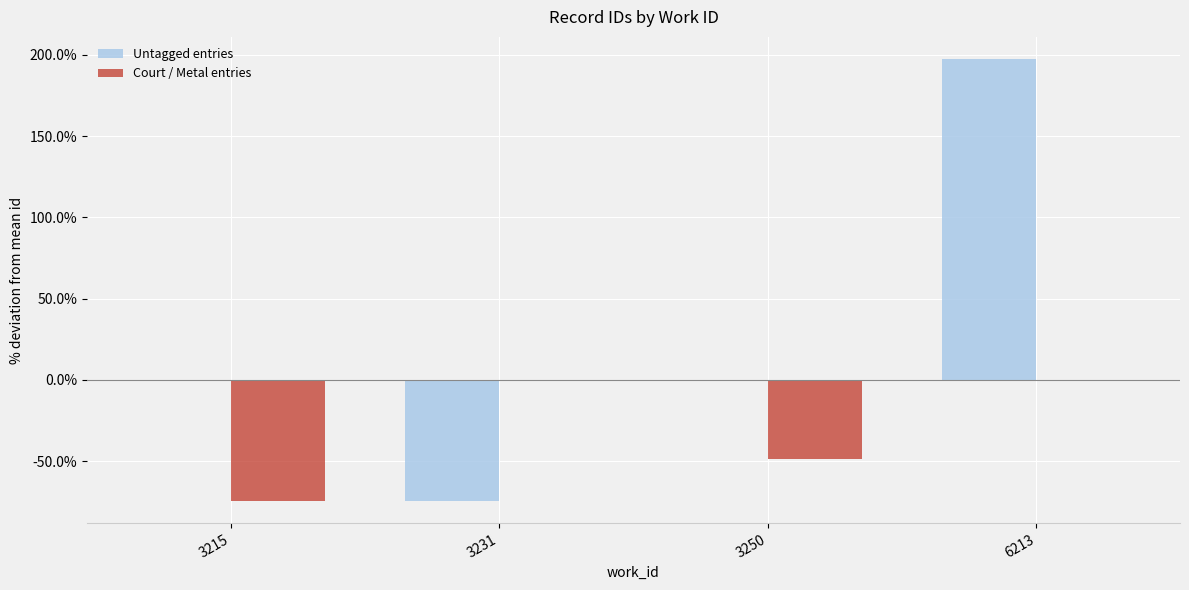

How many groups of bars are there?

4